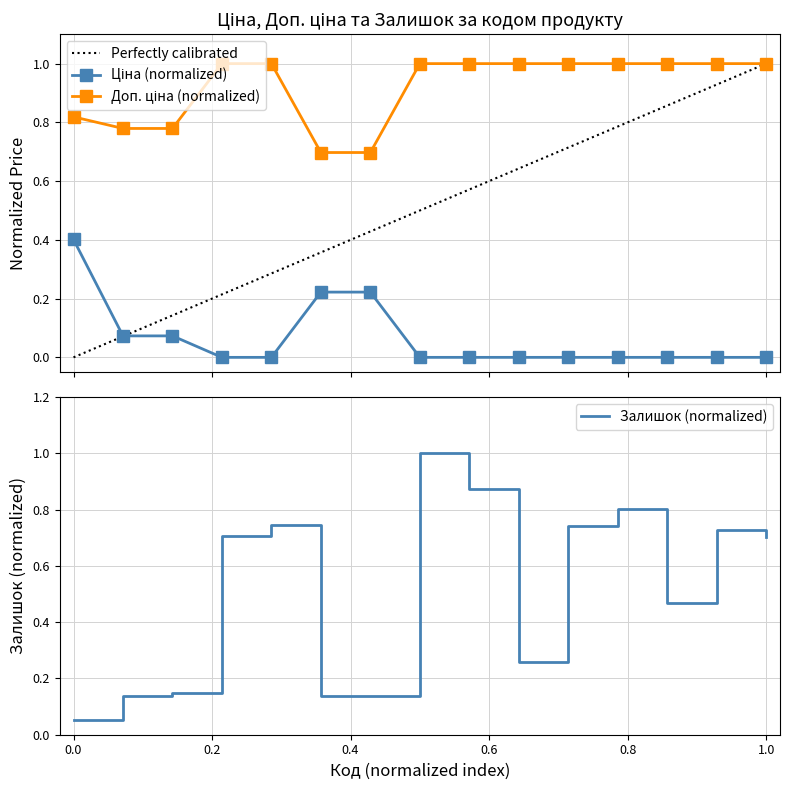

What is the sum of all Залишок values?

7.6